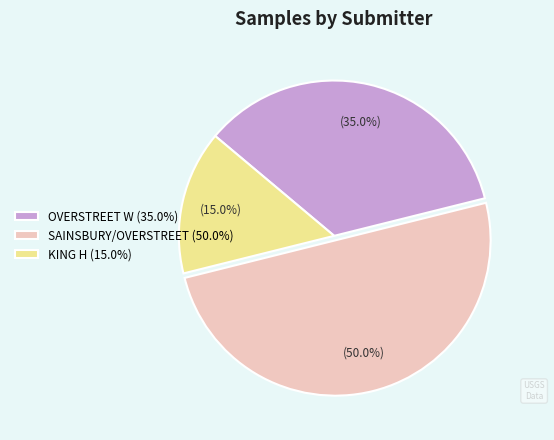

How many slices are in this pie chart?

3